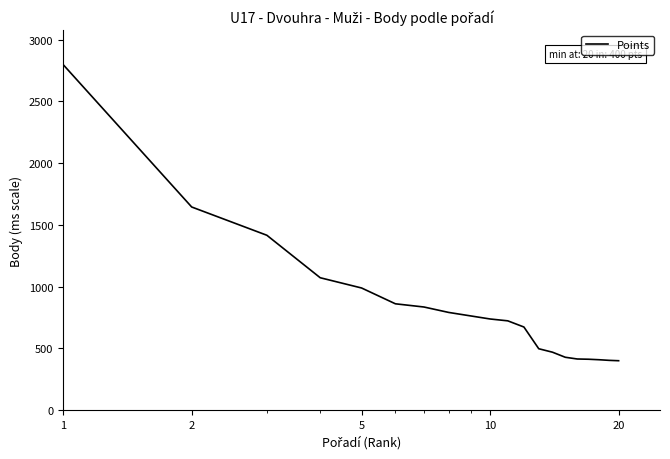

What is the smallest value displayed?

400